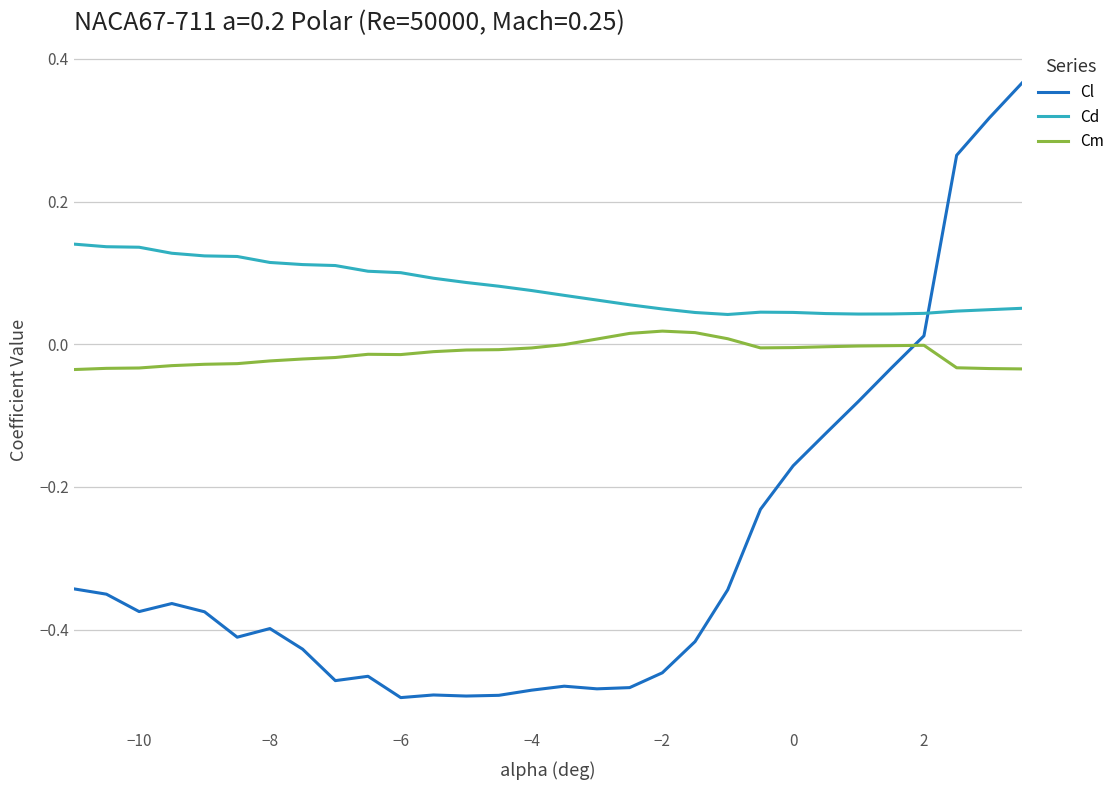

At how many categories does at least one series exceed 0?

30